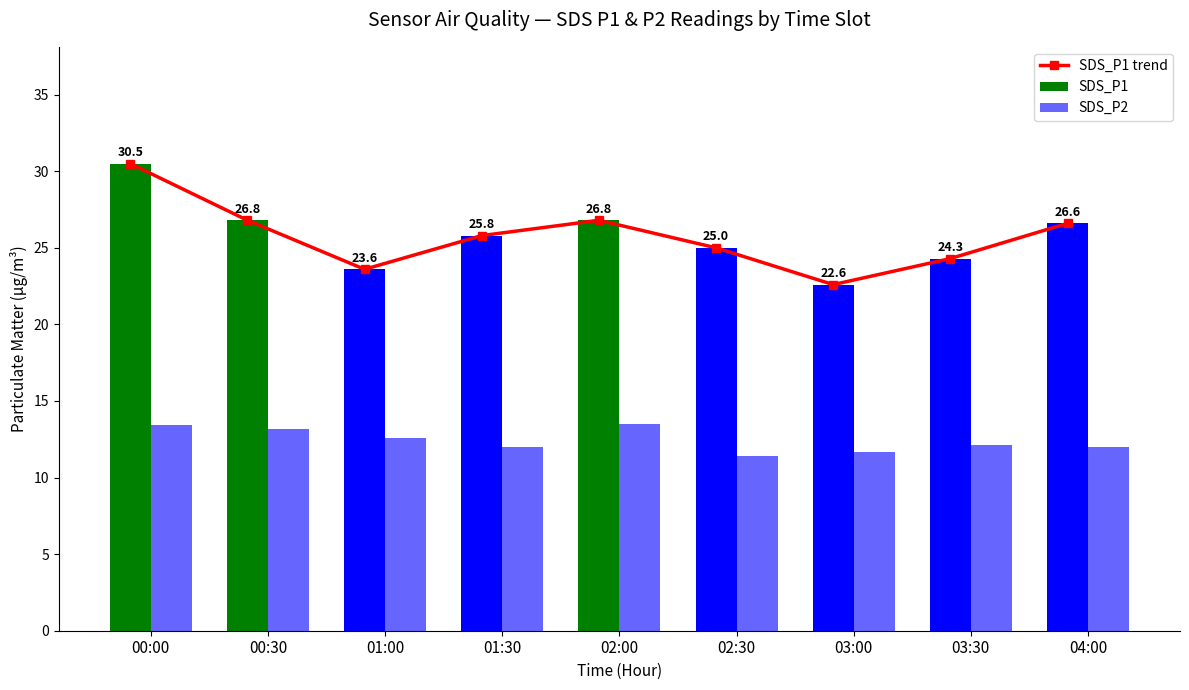

True or false: SDS_P1 trend has a value of 15.3 at 01:00.

False